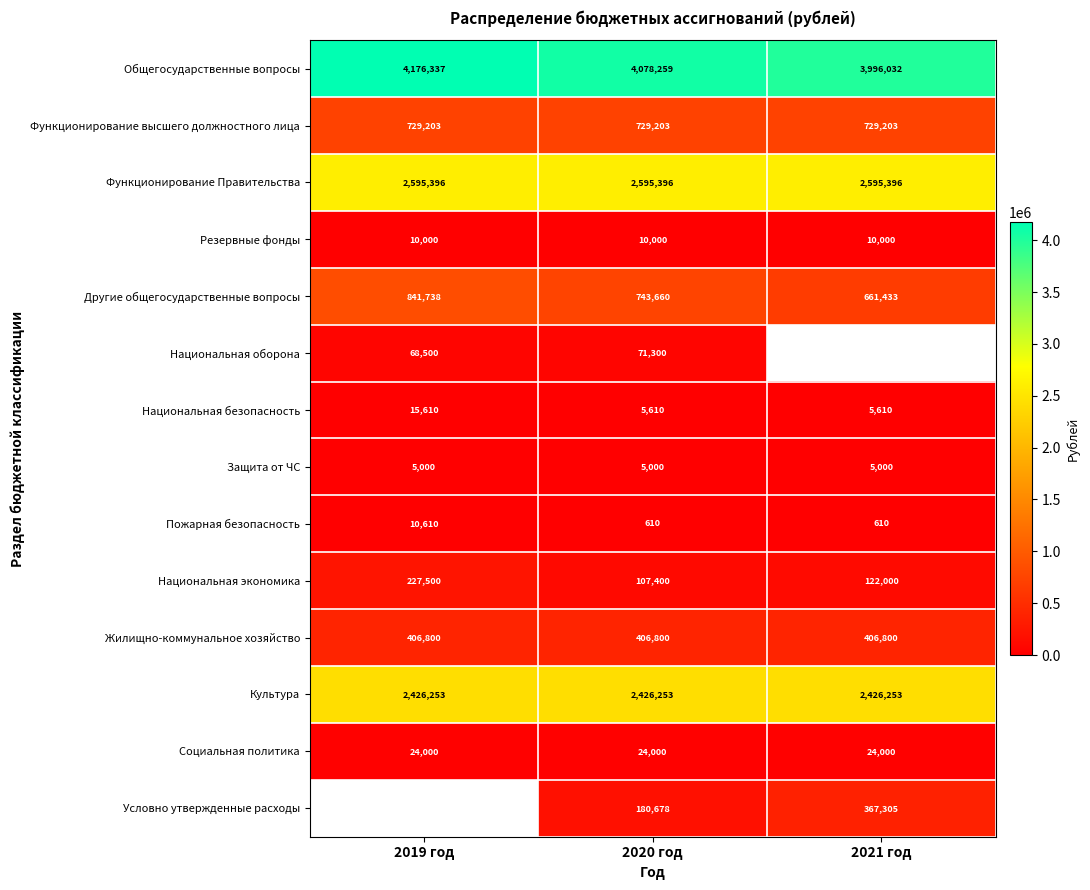

Which has a higher value, 2019 год or 2021 год?

2019 год